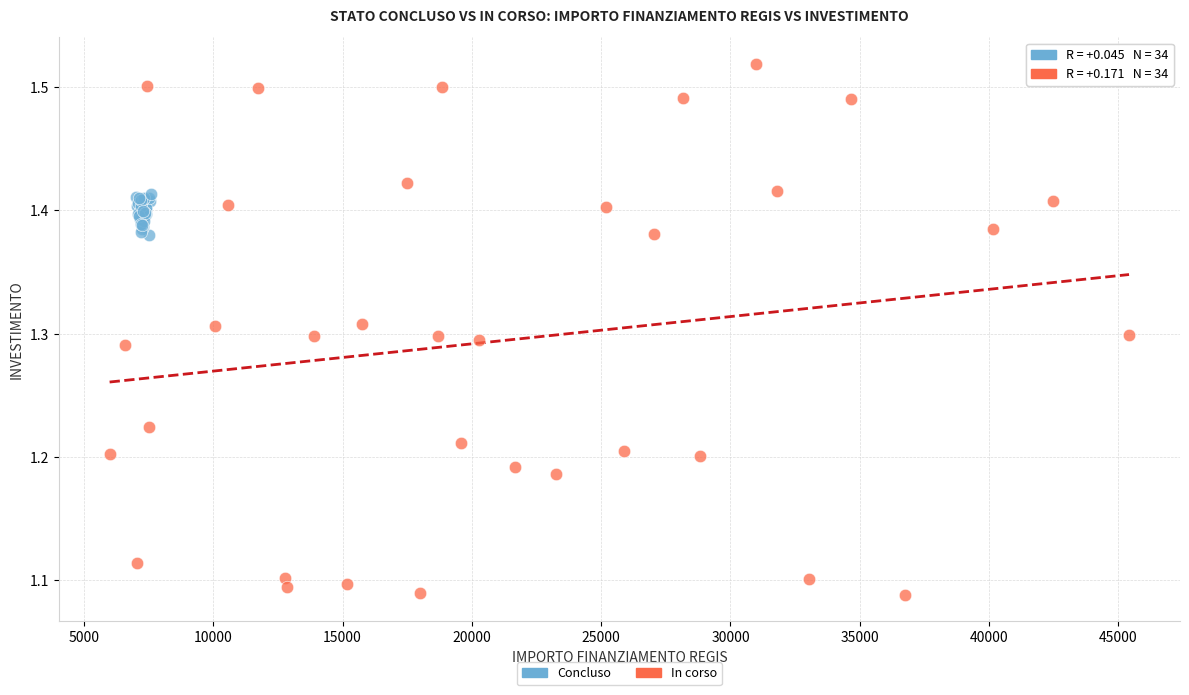

What are all the series names shown in the legend?

Concluso, In corso